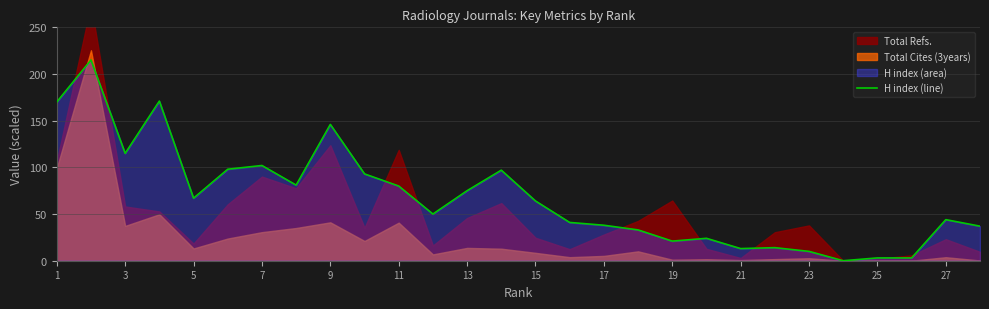

The value of H index (line) at 5 is 110. True or false?

False